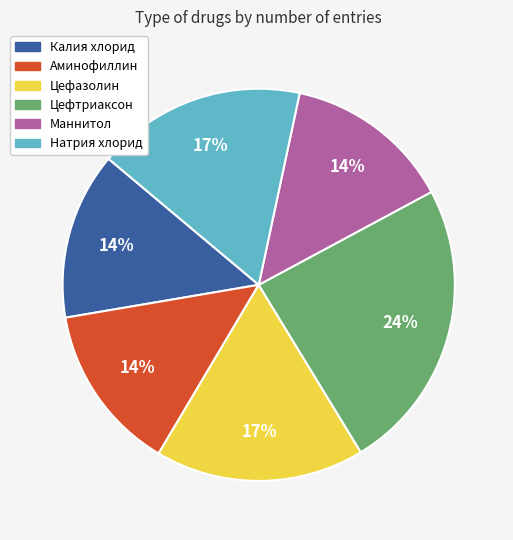

Between Аминофиллин and Натрия хлорид, which is larger?

Натрия хлорид